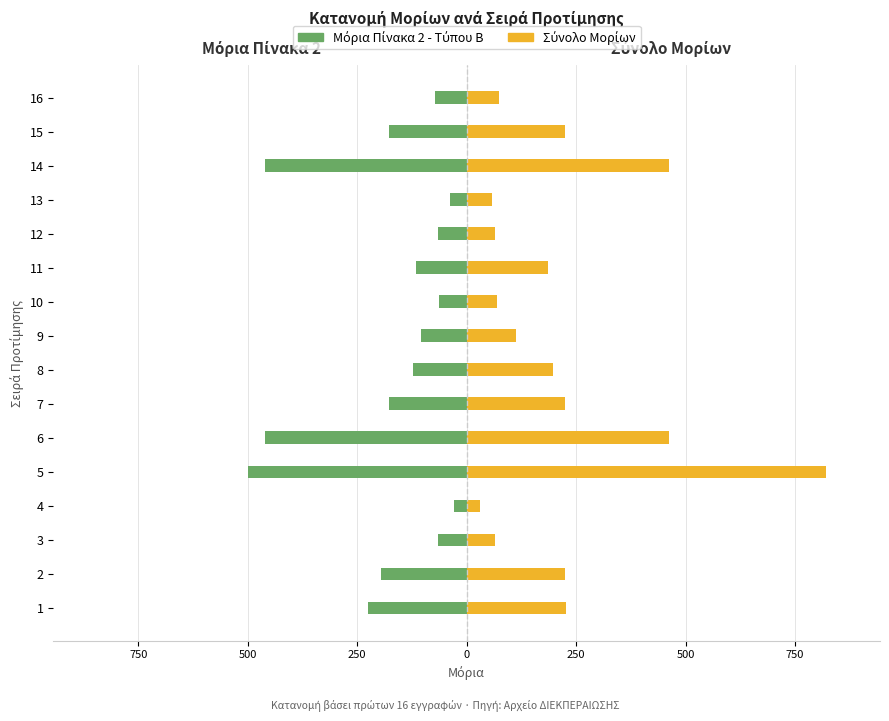

Reading left to right, what are all the values shown in this chart?

Μόρια Πίνακα 2 - Τύπου Β: -224.8	-195.6	-65.8	-28.8	-500.0	-461.2	-177.4	-121.7	-104.6	-63.3	-114.9	-65.8	-38.3	-461.2	-177.4	-71.6
Σύνολο Μορίων: 226.8	224.1	65.8	30.9	821.0	461.2	224.5	197.9	112.1	68.5	185.0	65.8	58.3	461.2	224.5	74.7